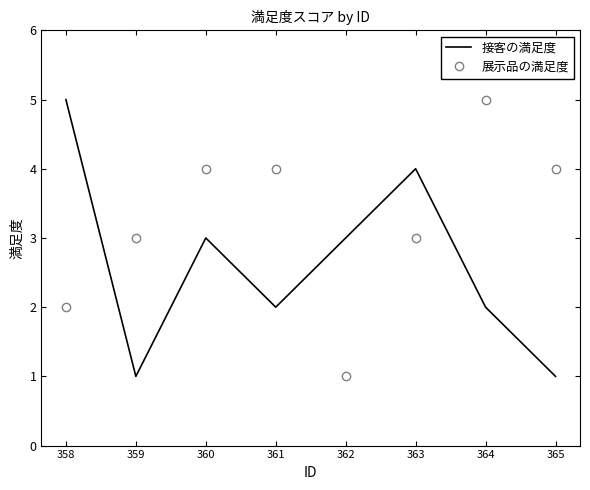

At which category does 接客の満足度 reach its first local valley?

359